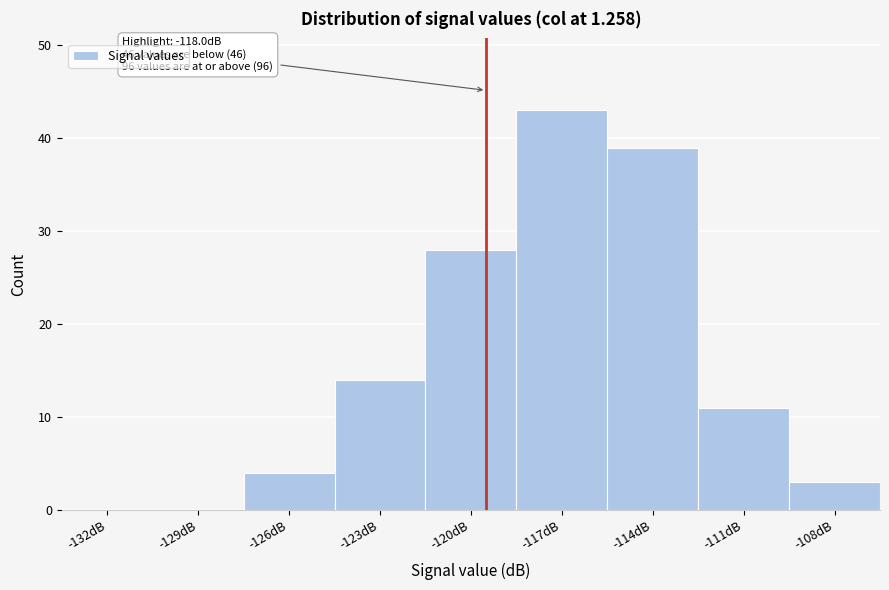

Reading left to right, what are all the values shown in this chart?

-132dB=0	-129dB=0	-126dB=4	-123dB=14	-120dB=28	-117dB=43	-114dB=39	-111dB=11	-108dB=3